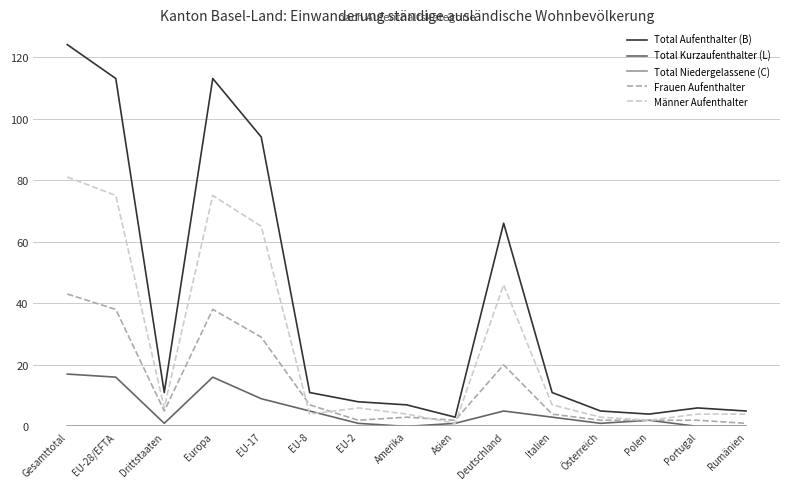

True or false: Männer Aufenthalter has a value of 75 at EU-28/EFTA.

True